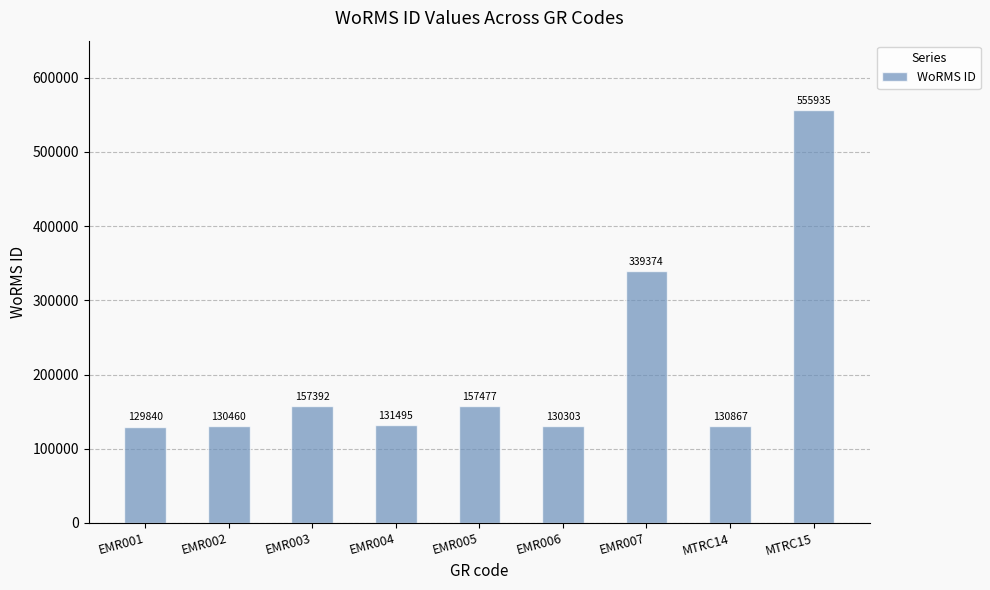

What is the maximum value shown in the chart?

555935